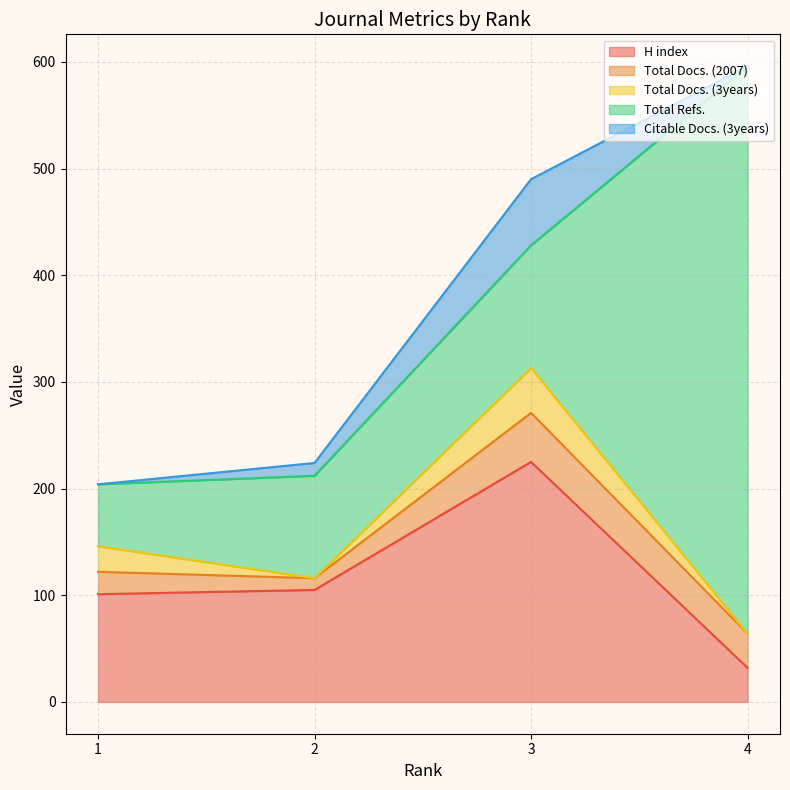

True or false: H index and Citable Docs. (3years) cross at least once.

False